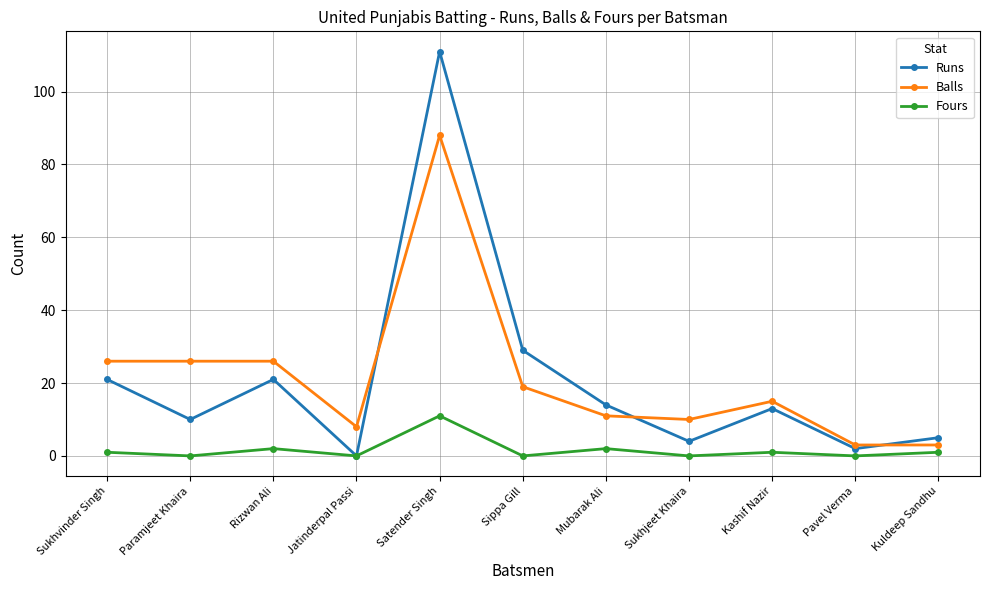

Reading left to right, extract all data points from this chart.

Runs: 21	10	21	0	111	29	14	4	13	2	5
Balls: 26	26	26	8	88	19	11	10	15	3	3
Fours: 1	0	2	0	11	0	2	0	1	0	1